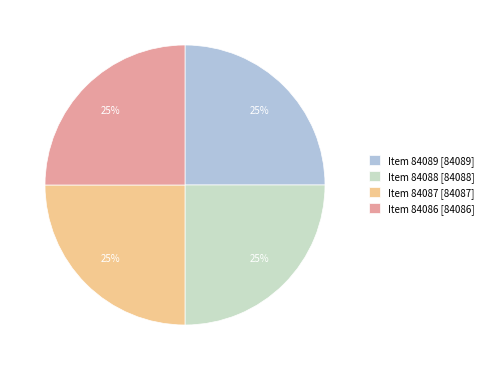

To the nearest percent, what percentage of the pie is Item 84087 [84087]?

25%